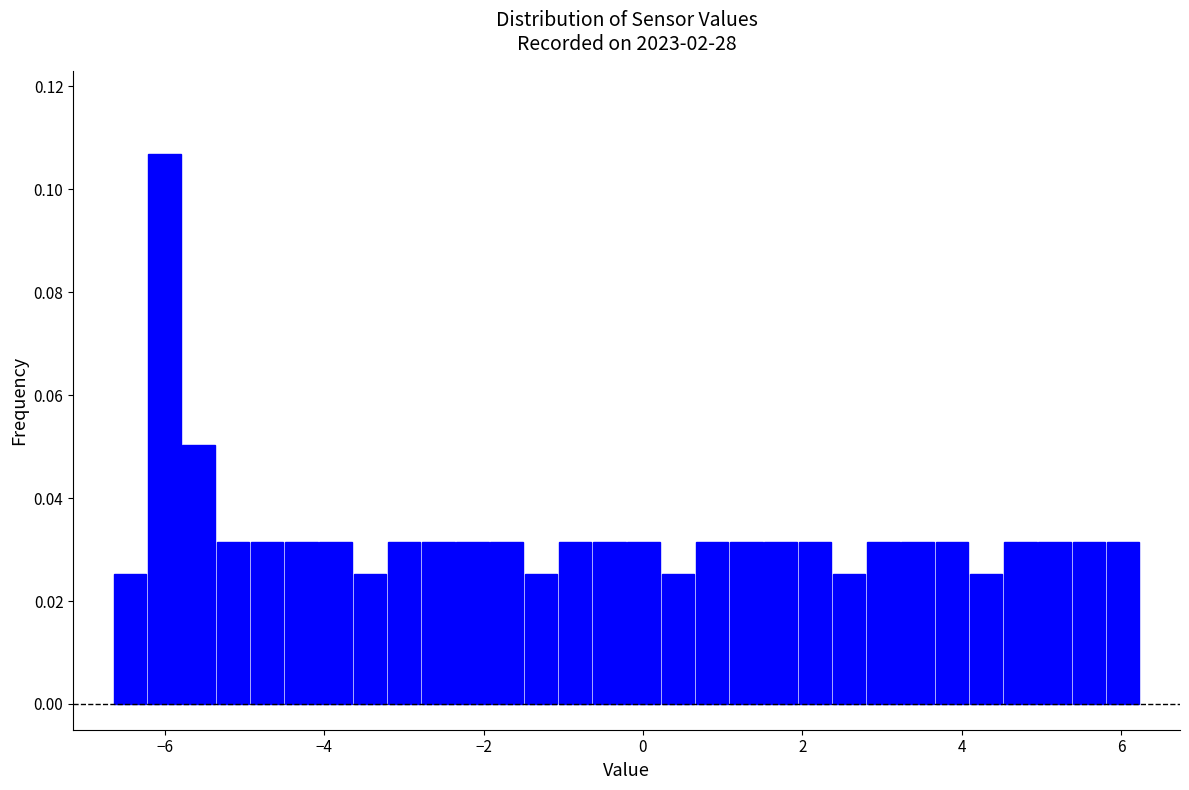

Read against the x-axis, roughly where is the centre of the tallest bar?

-6.0